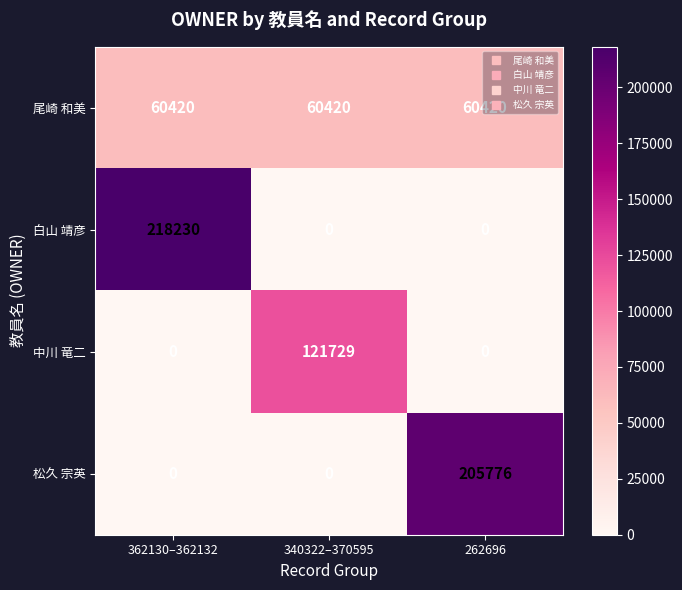

What is the average value of the 中川 竜二 series?

40576